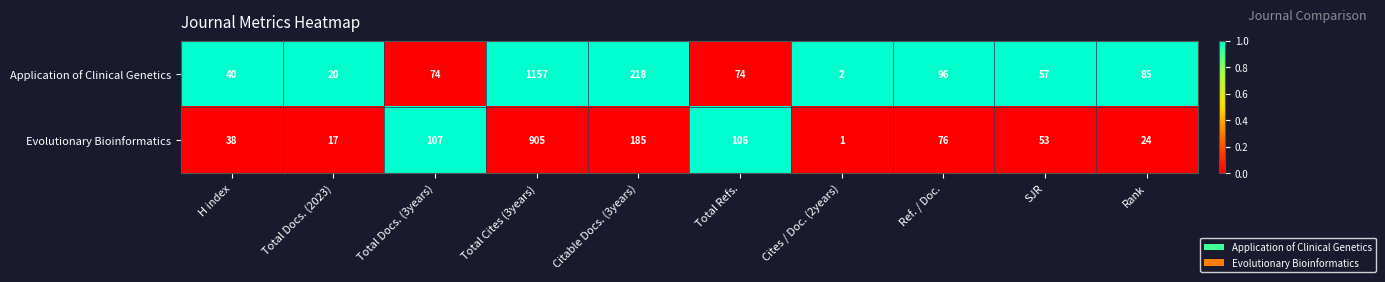

Reading right to left, what are all the values shown in this chart?

Application of Clinical Genetics: 85	57	96	2	74	218	1157	74	20	40
Evolutionary Bioinformatics: 24	53	76	1	106	185	905	107	17	38